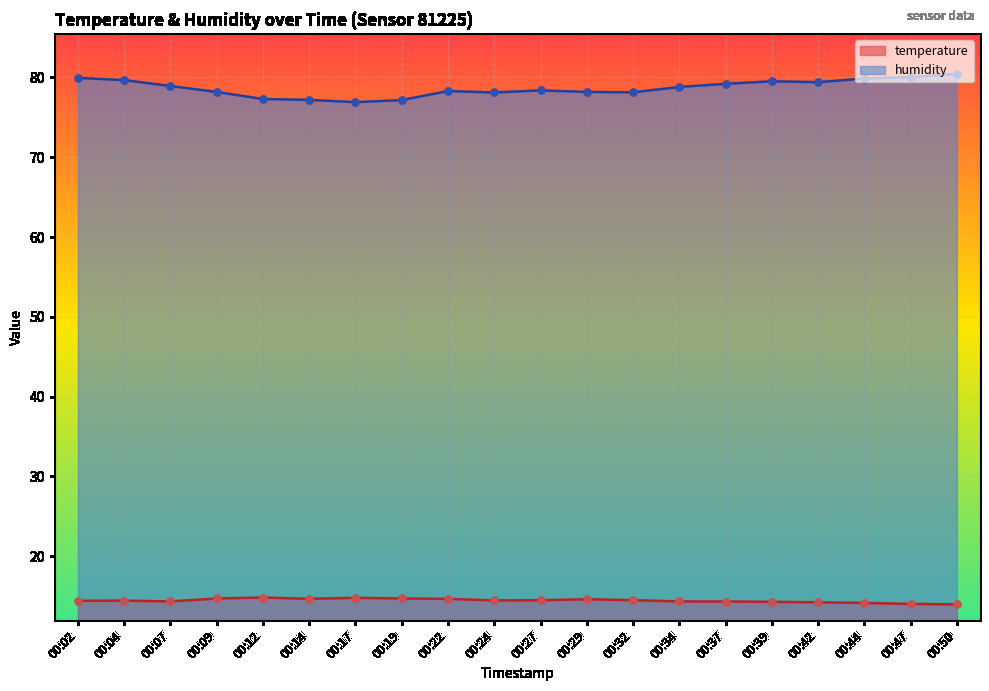

What is the total value across all series at 00:02?

94.4